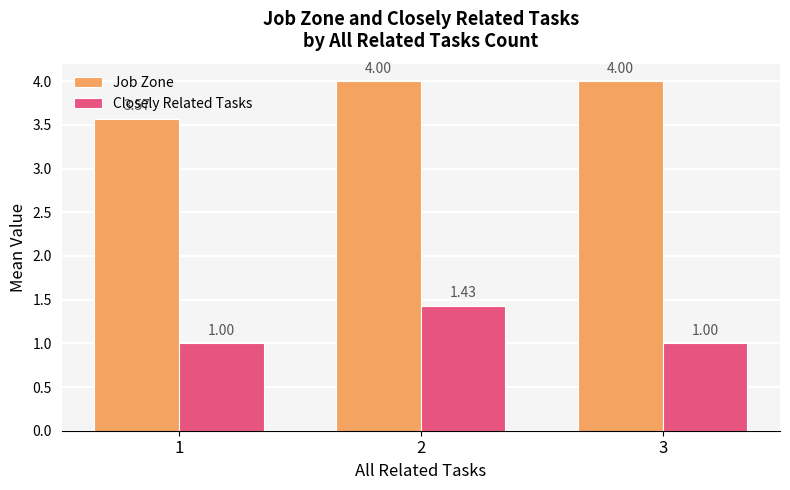

Rank the series at 1 from highest to lowest value.

Job Zone, Closely Related Tasks